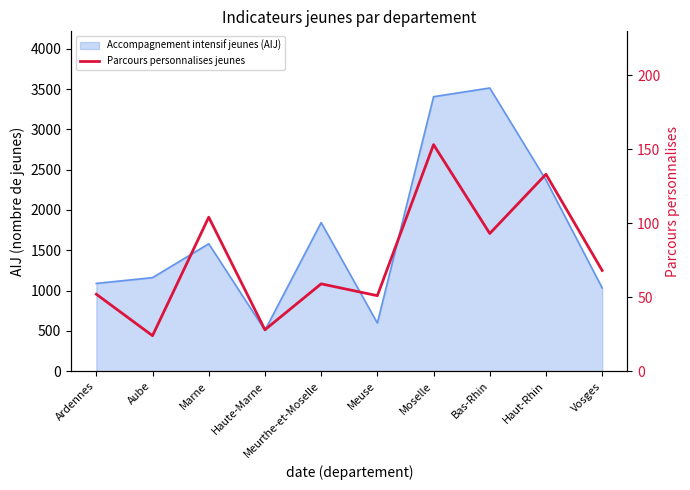

What is the label of the 6th point from the left?

Meuse